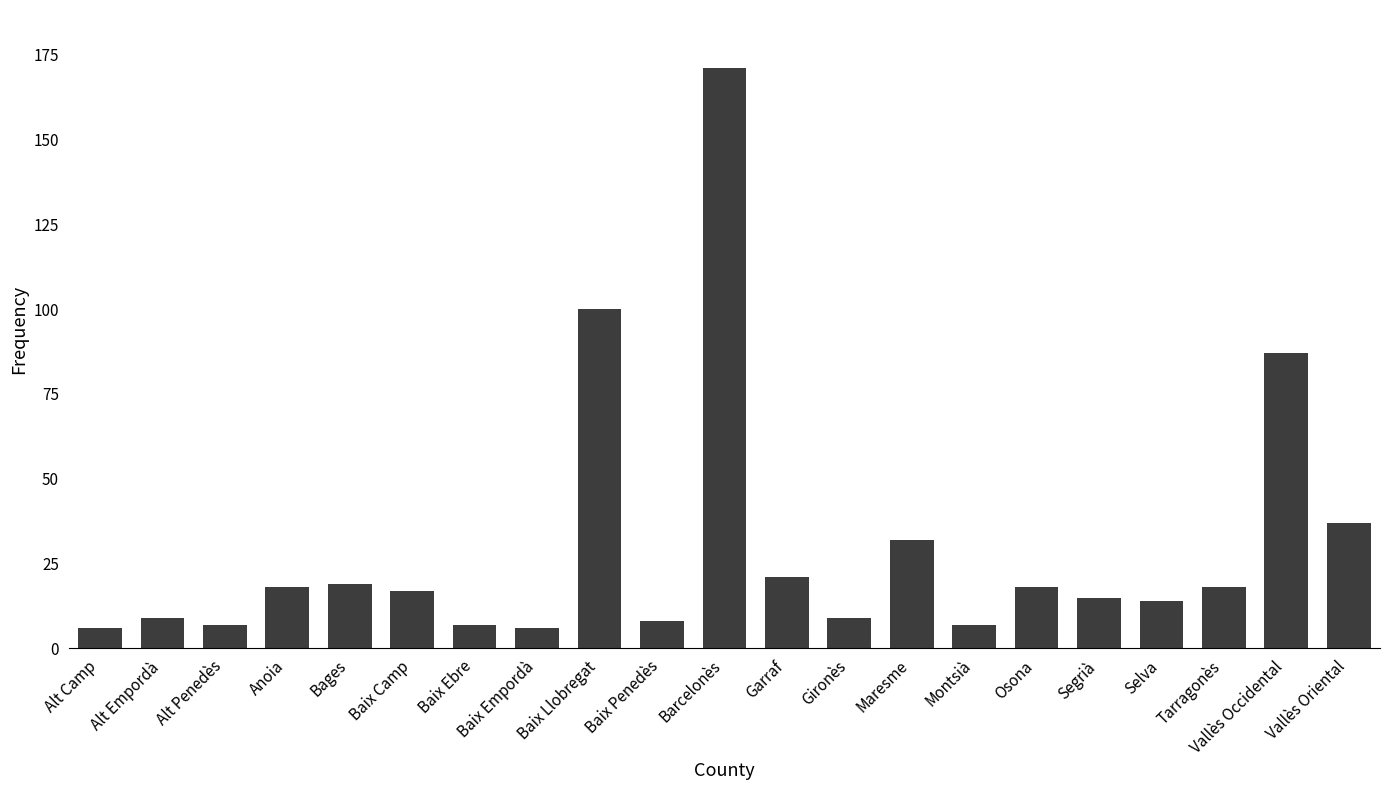

What is the greatest value displayed?

171